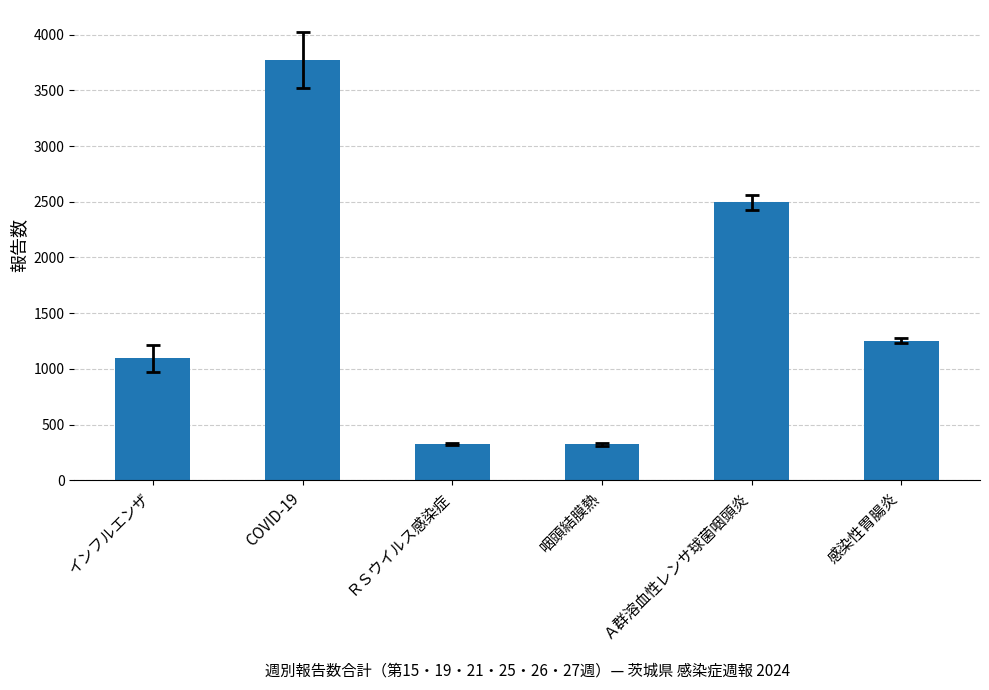

What is the minimum value shown in the chart?

324